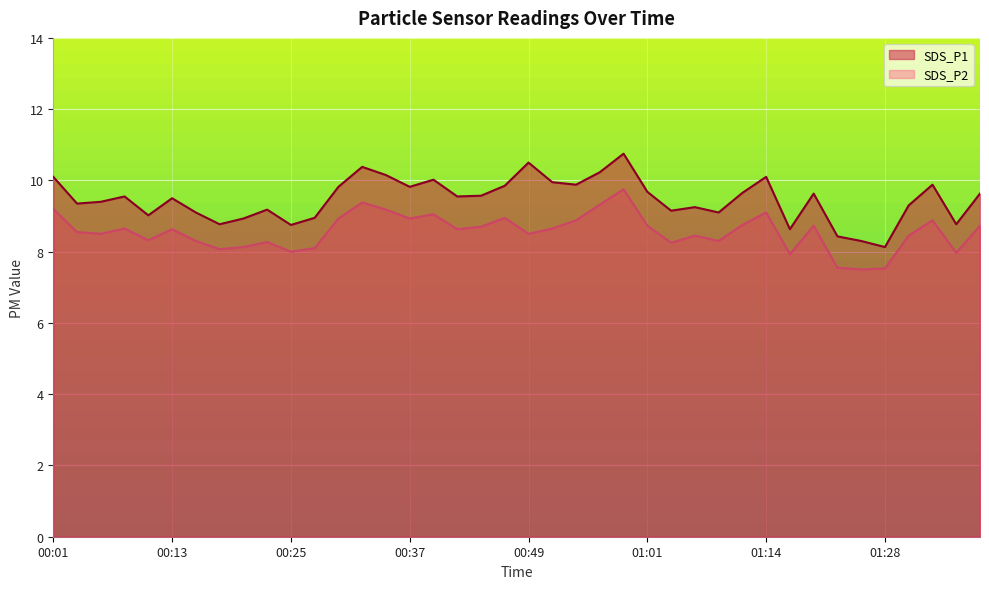

How many interior local peaks does the SDS_P1 series have?

11